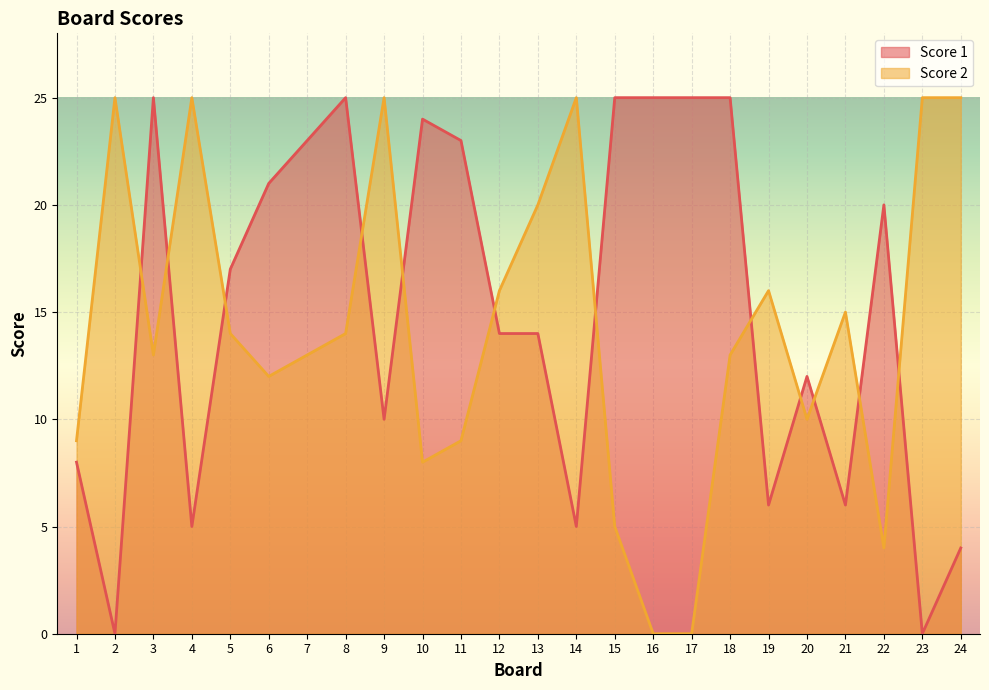

Reading right to left, what are all the values shown in this chart?

Score 1: 24=4	23=0	22=20	21=6	20=12	19=6	18=25	17=25	16=25	15=25	14=5	13=14	12=14	11=23	10=24	9=10	8=25	7=23	6=21	5=17	4=5	3=25	2=0	1=8
Score 2: 24=25	23=25	22=4	21=15	20=10	19=16	18=13	17=0	16=0	15=5	14=25	13=20	12=16	11=9	10=8	9=25	8=14	7=13	6=12	5=14	4=25	3=13	2=25	1=9